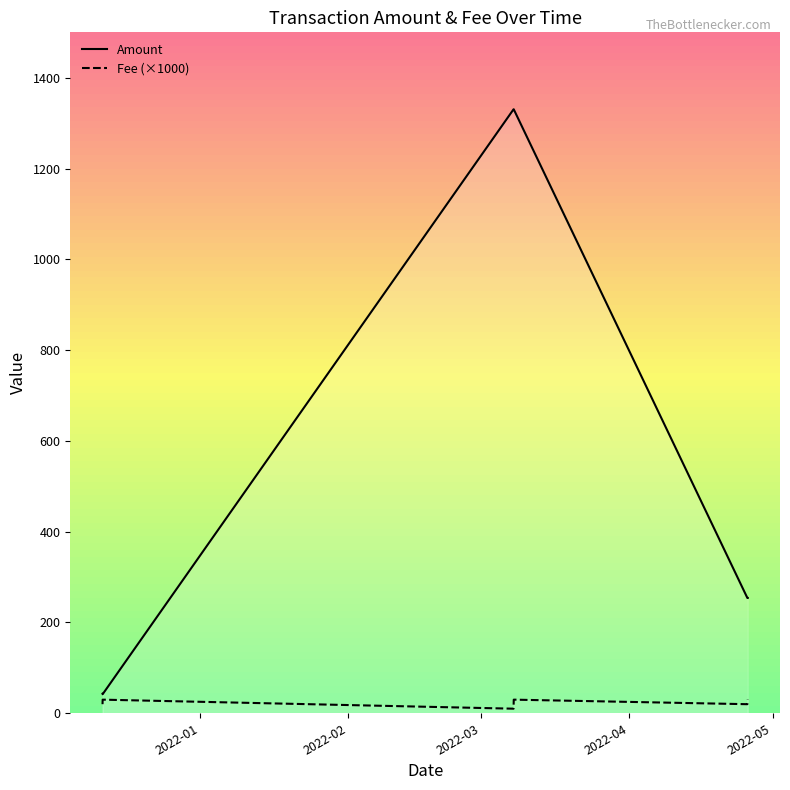

In Fee (×1000), how many points are lower than both neighbors (excluding endpoints)?

2